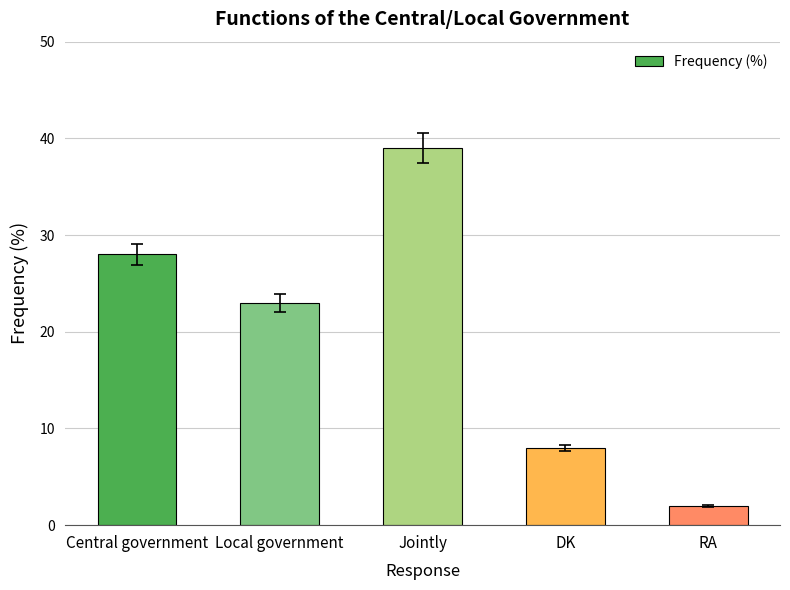

Is it true that the value at Jointly is 39?

True